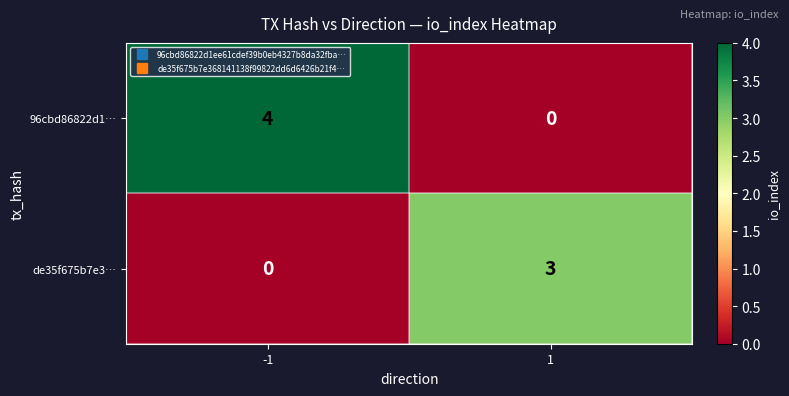

How many data points in 96cbd86822d1… are less than 4?

1